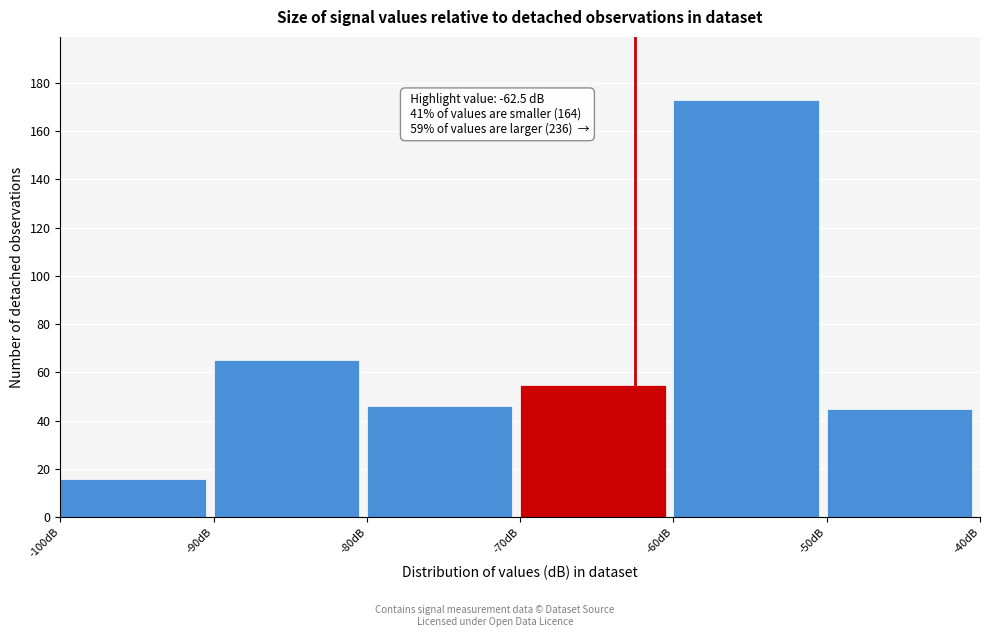

Which range on the x-axis has the tallest bar?

-60 to -50